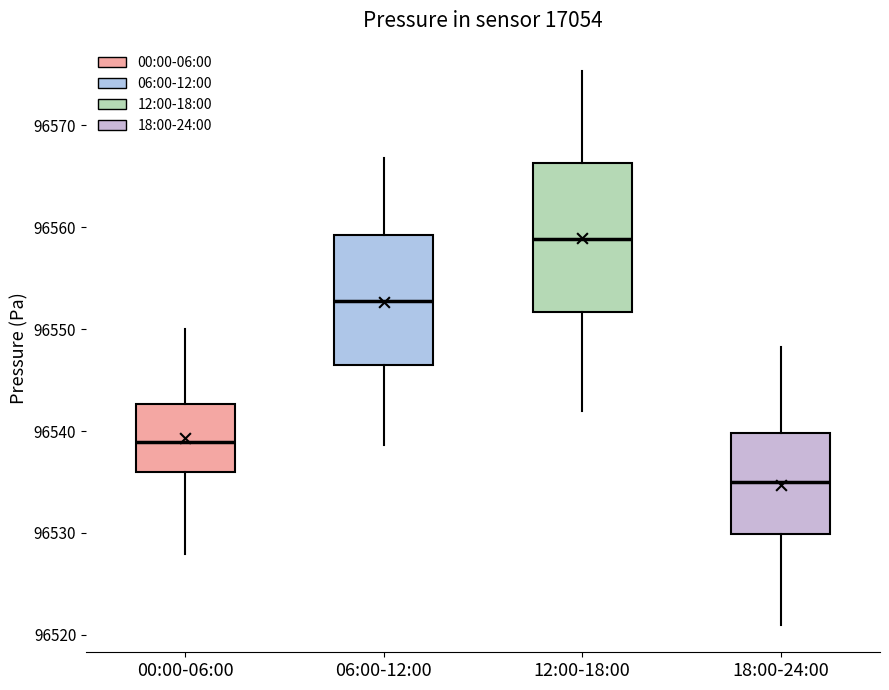

Where is the upper edge of the box for 00:00-06:00 on the y-axis? The values are not printed on the chart, so give them approximately, as read against the axis.

96543